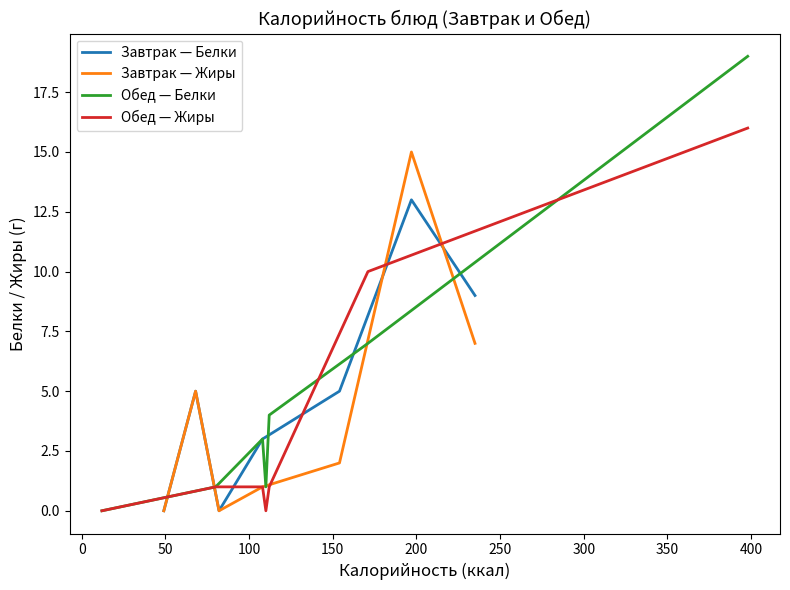

Which has a higher value, 0 or 200?

200